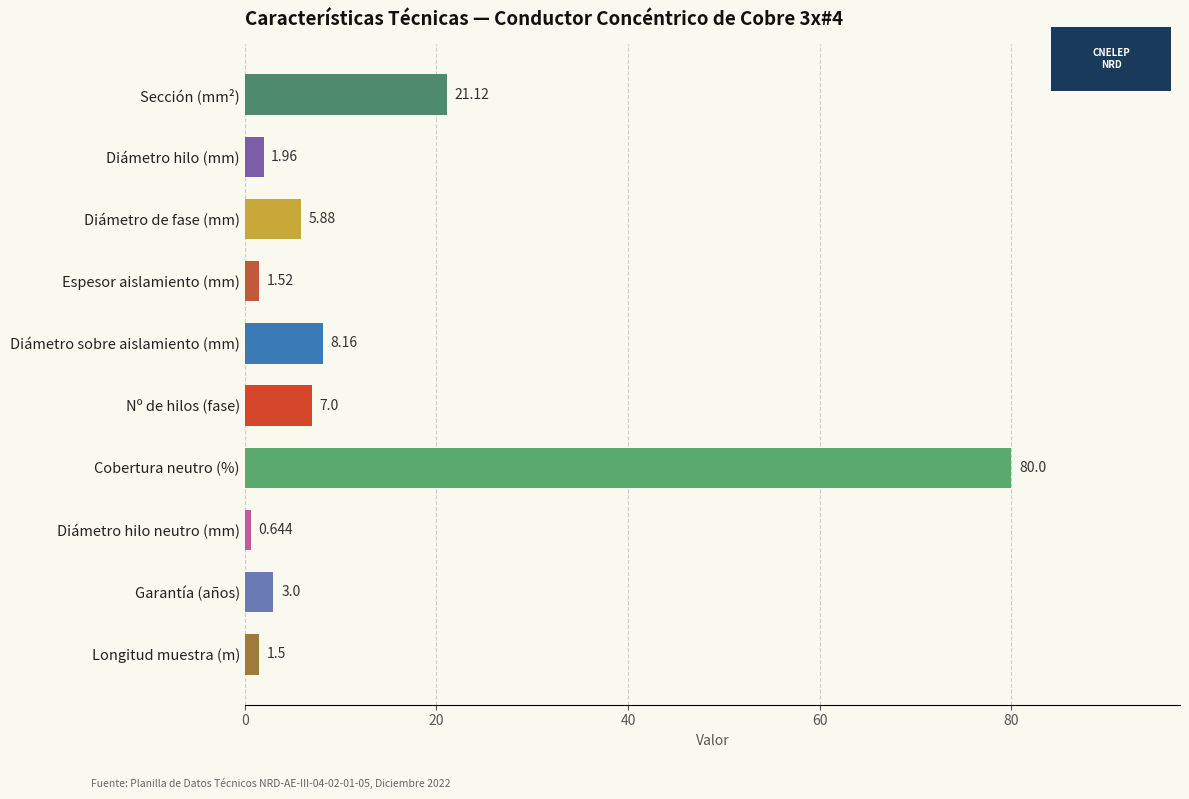

What is the sum of all values?

130.8